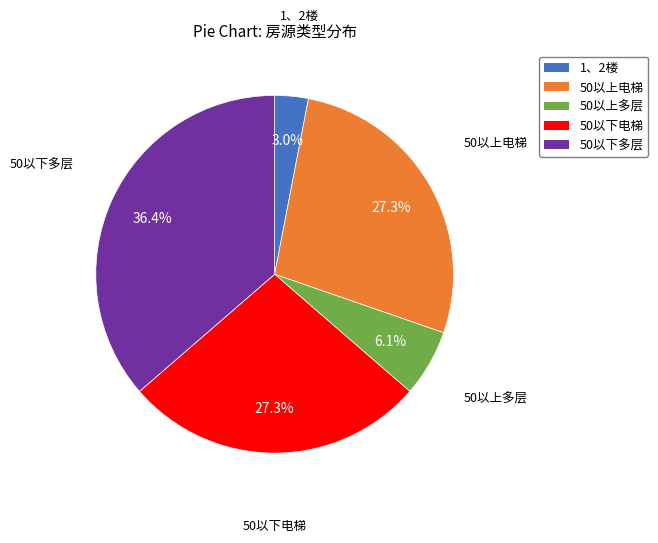

How many segments does this pie chart have?

5